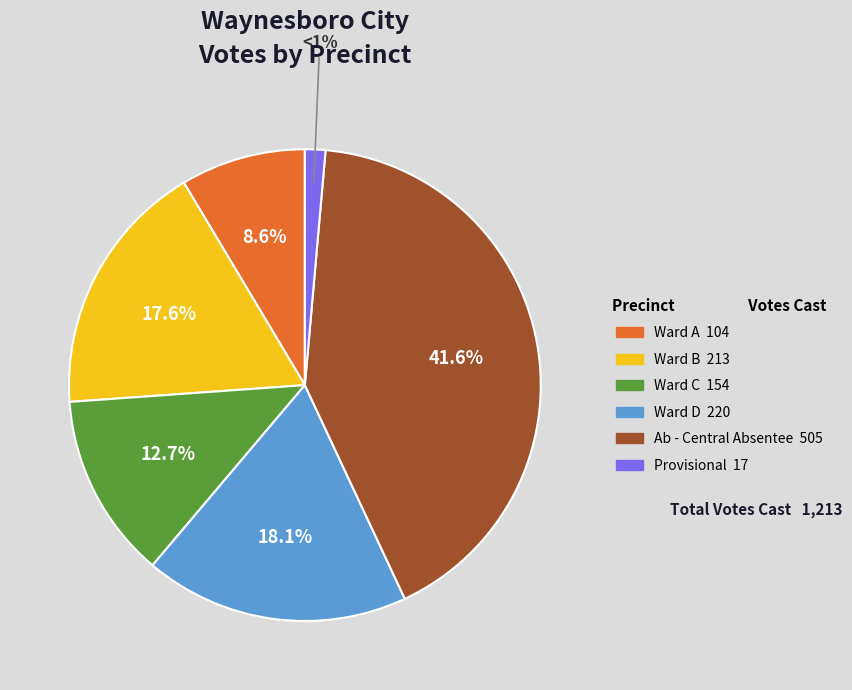

What percentage is the Provisional slice, to the nearest percent?

1%